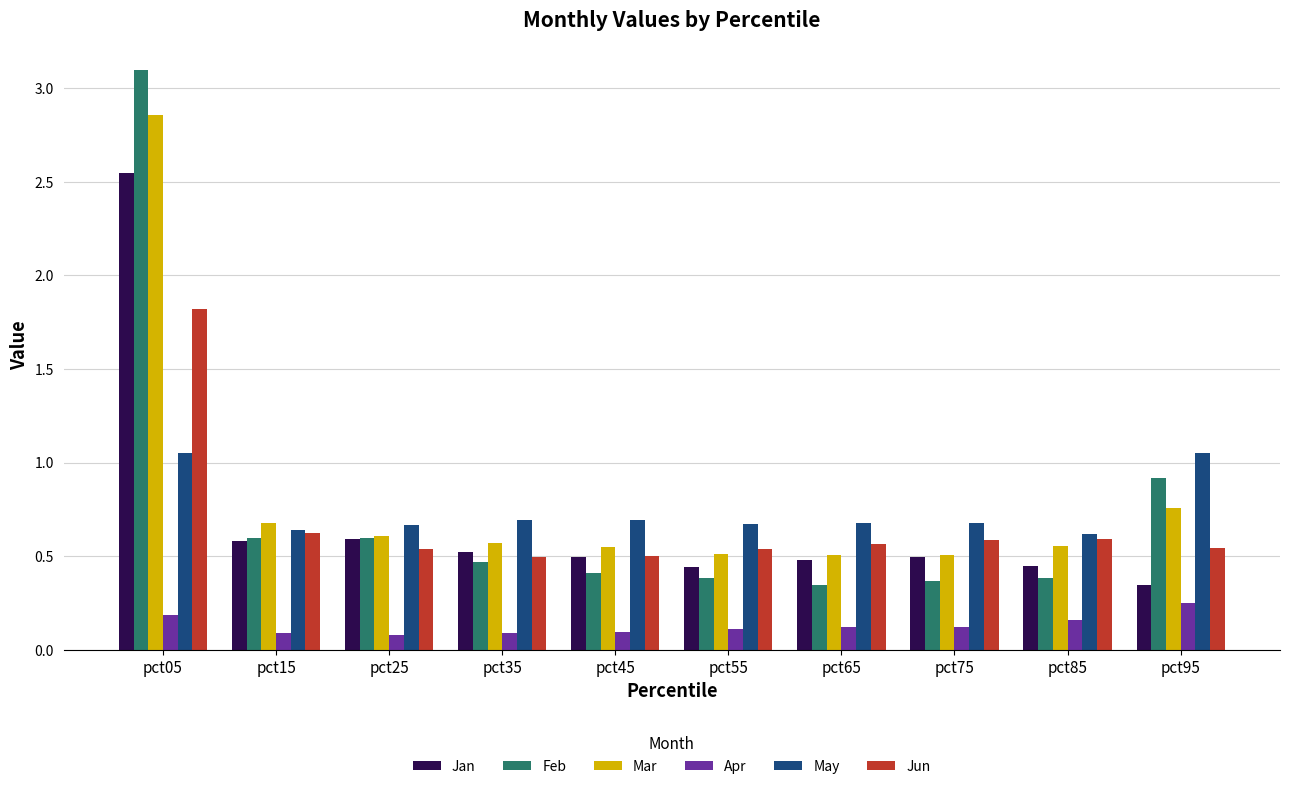

The value of Jun at pct45 is 0.5. True or false?

True